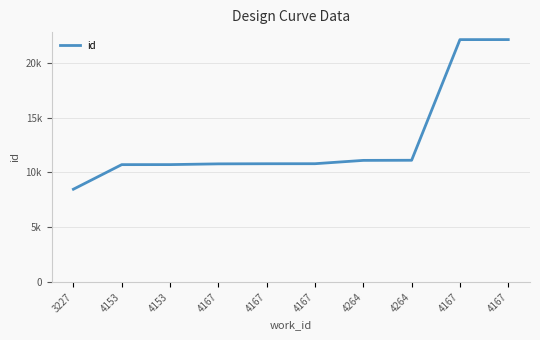

List the labels in order of value, largest first.

4167, 4167, 4264, 4264, 4167, 4167, 4167, 4153, 4153, 3227